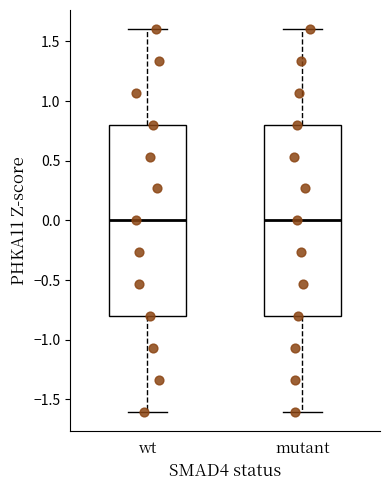

Reading left to right, read every box against the y-axis: the position of its median line, the range the box covers, and the ends of its whiskers. The values are not printed on the chart, so give them approximately, as read against the axis.

wt: median 0.0, box -0.8 to 0.8, whiskers -1.6 to 1.6
mutant: median 0.0, box -0.8 to 0.8, whiskers -1.6 to 1.6